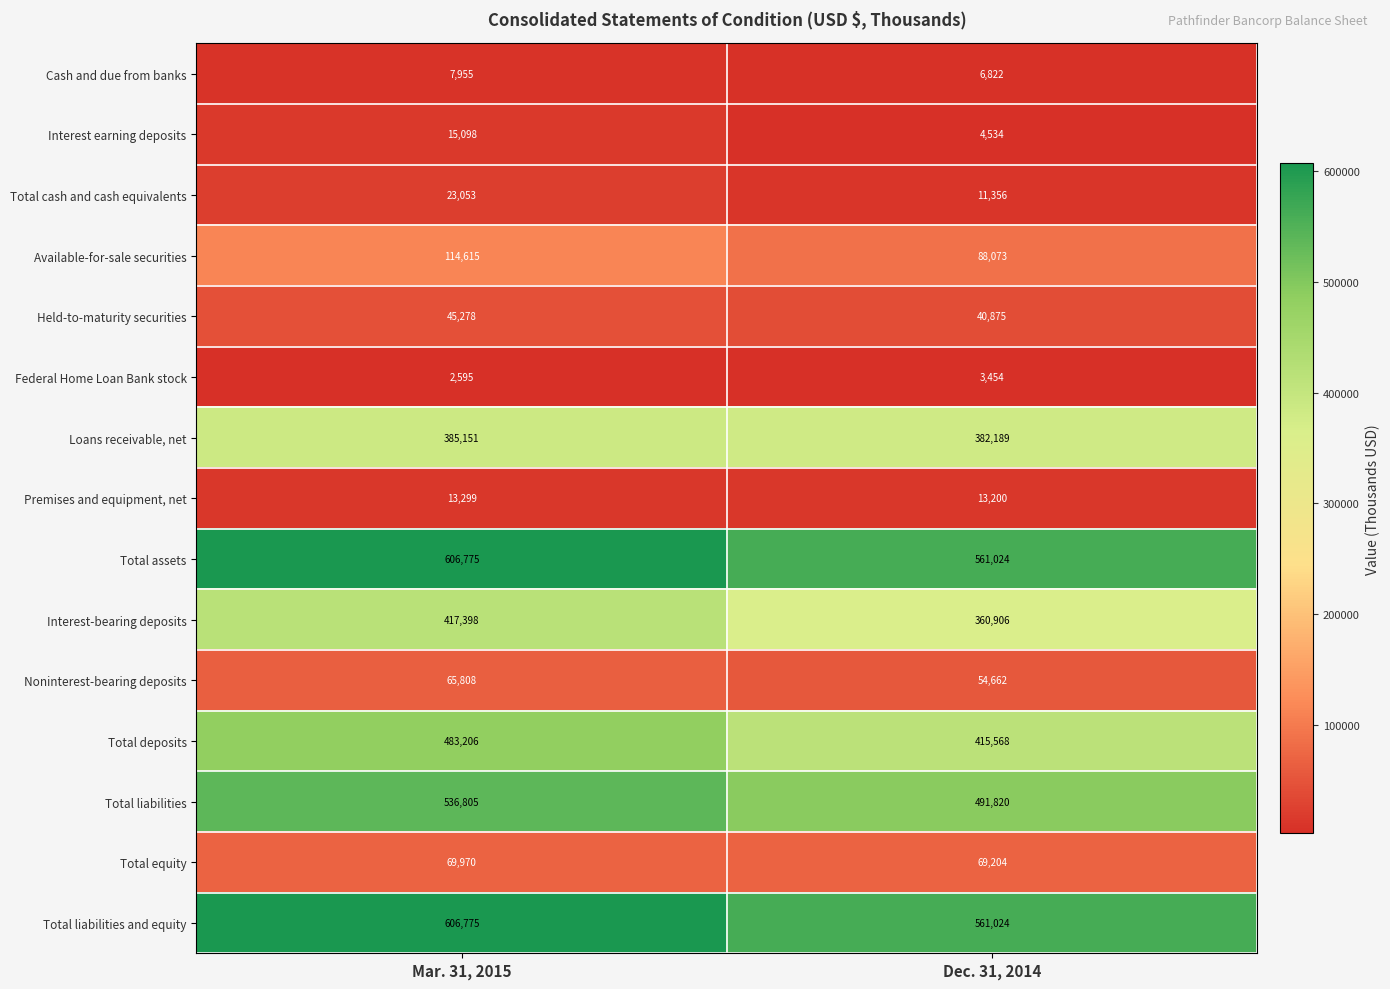

Is it true that Available-for-sale securities equals 88073 at Dec. 31, 2014?

True